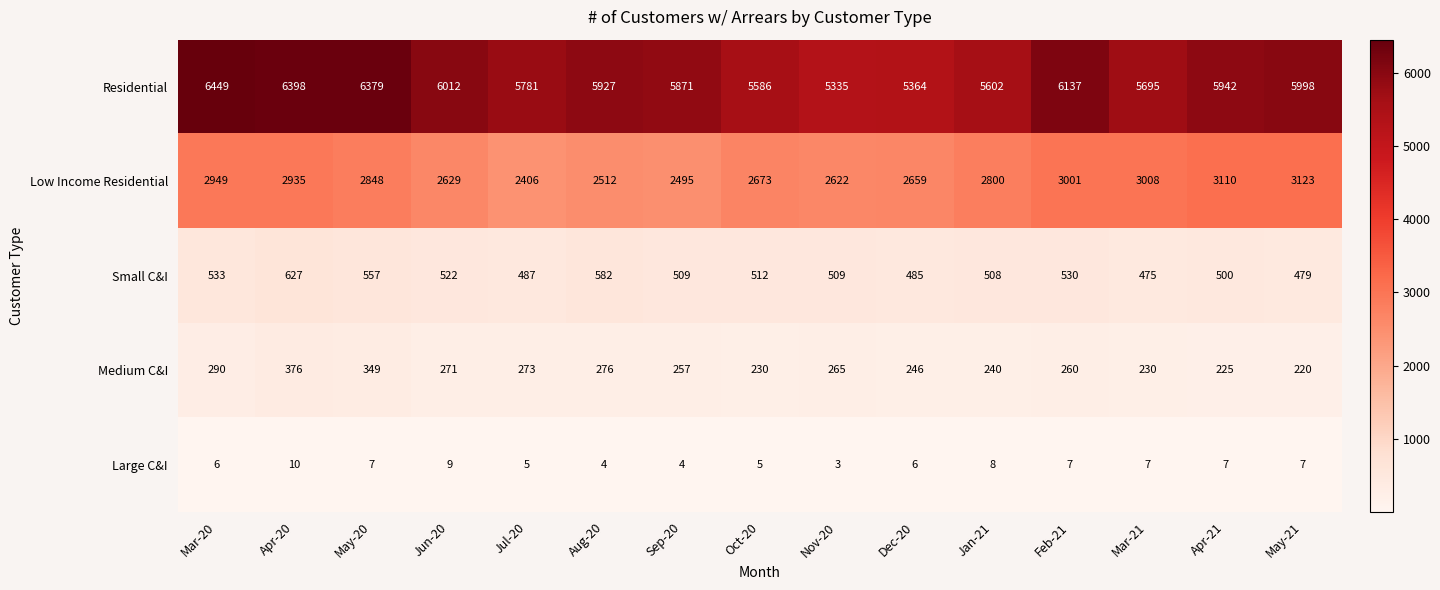

How many data points in Small C&I are less than 509?

6